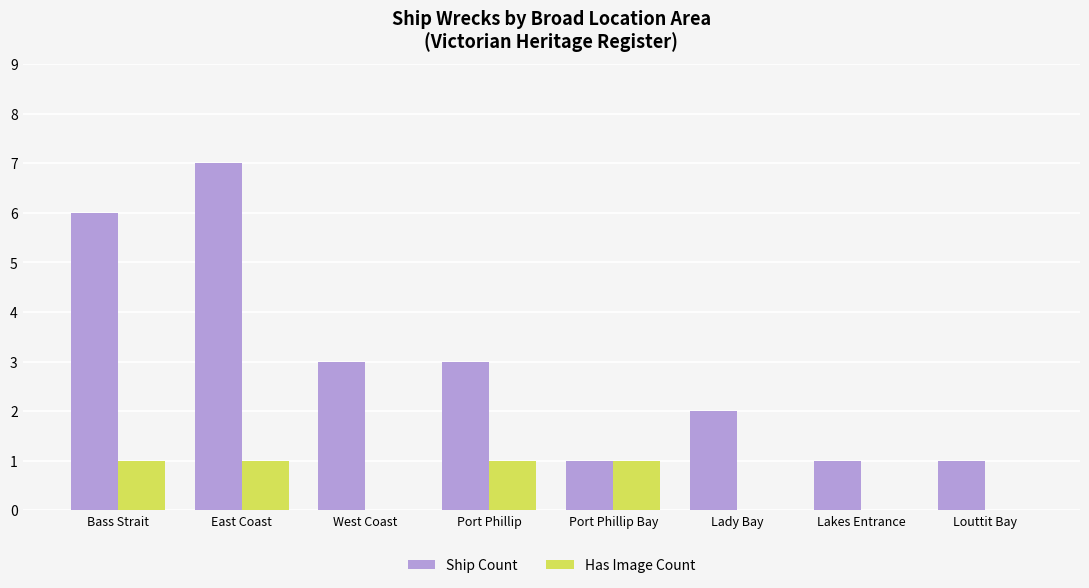

What is the sum of all Has Image Count values?

4